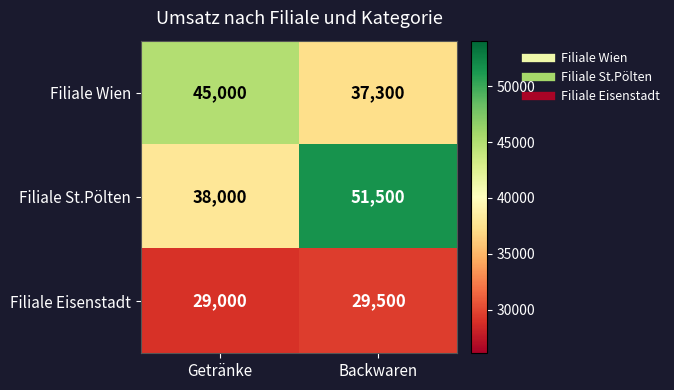

Reading left to right, what are all the values shown in this chart?

Filiale Wien: Getränke=45000	Backwaren=37300
Filiale St.Pölten: Getränke=38000	Backwaren=51500
Filiale Eisenstadt: Getränke=29000	Backwaren=29500